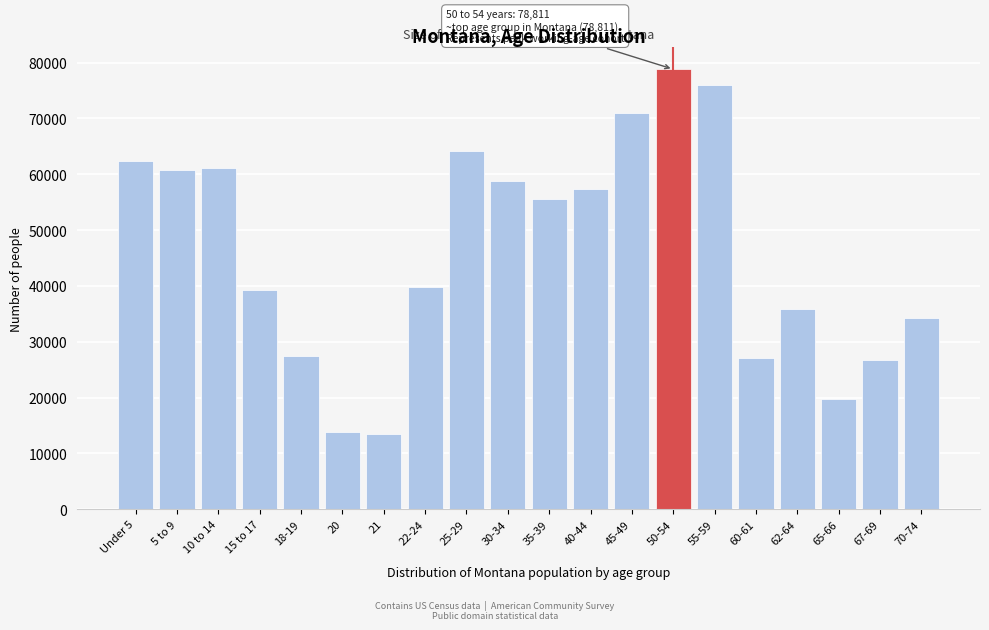

What is the difference between the values at 25-29 and 62-64?

28275